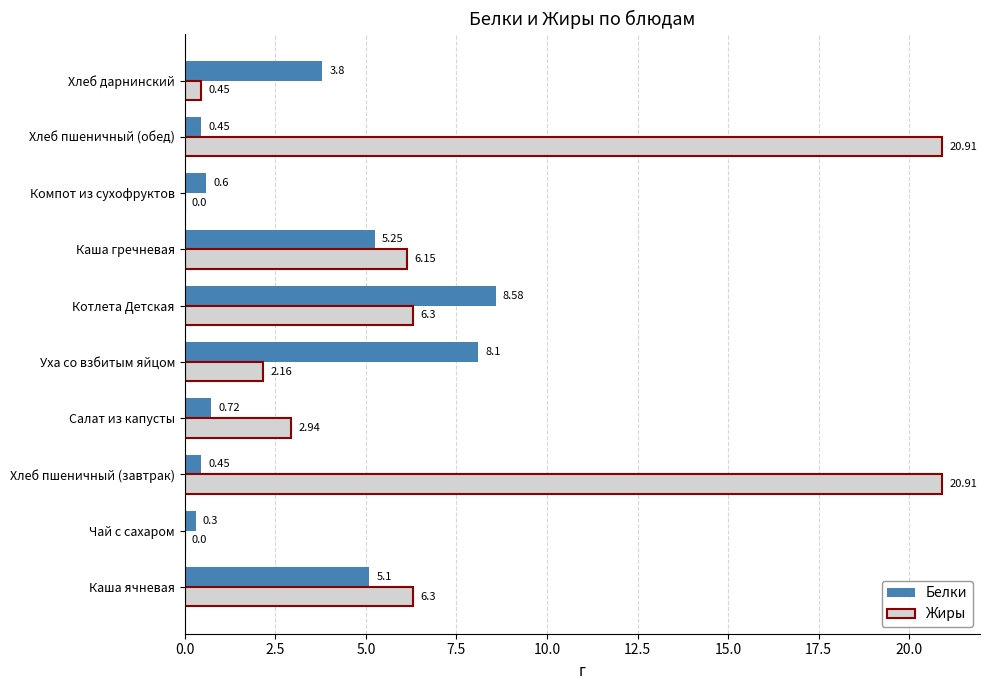

At which label is Белки closest to 4?

Хлеб дарнинский